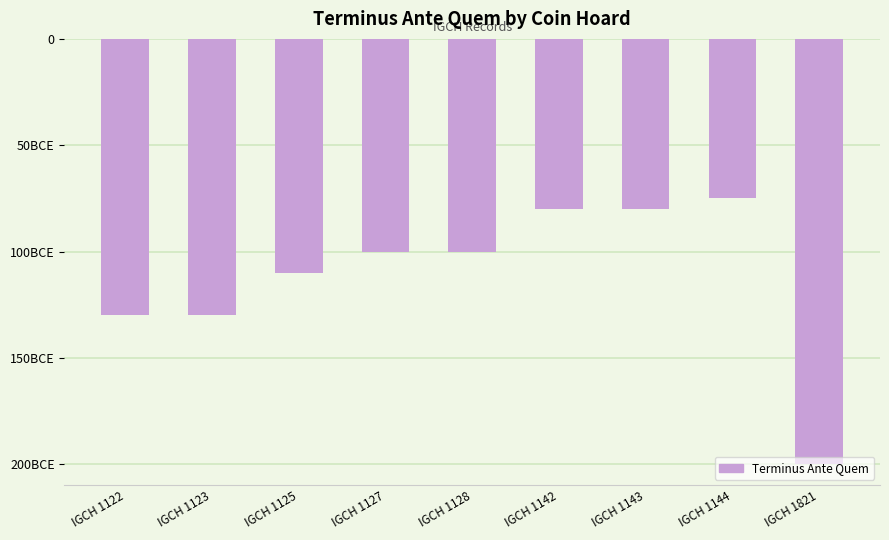

Are the bars horizontal?

No